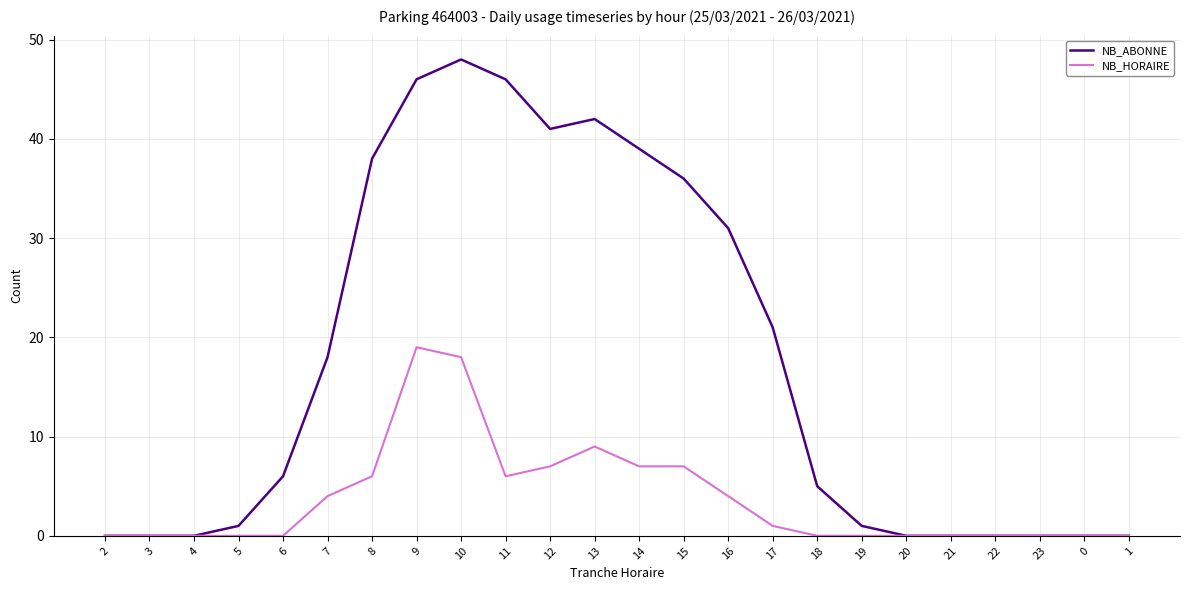

List the series in order of their overall mean, lowest first.

NB_HORAIRE, NB_ABONNE